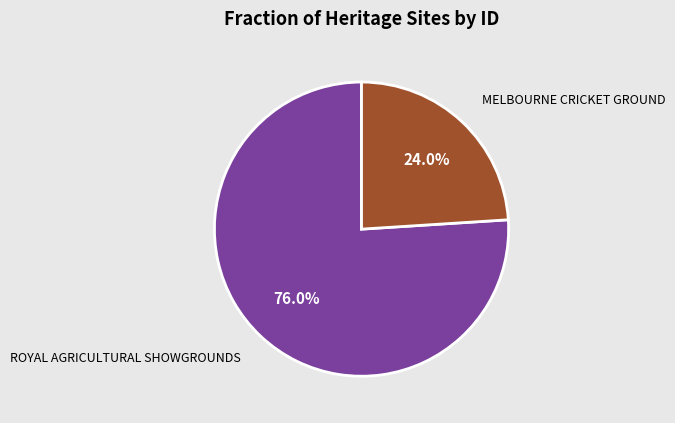

To the nearest percent, what portion does ROYAL AGRICULTURAL SHOWGROUNDS represent?

76%